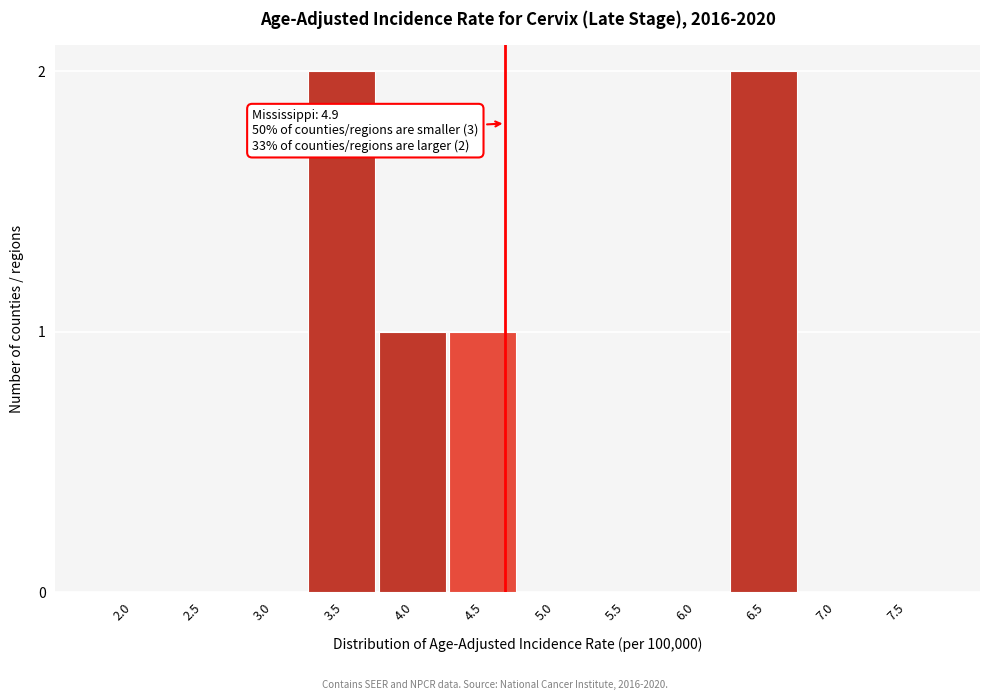

Reading left to right, extract all data points from this chart.

2.0=0	2.5=0	3.0=0	3.5=2	4.0=1	4.5=1	5.0=0	5.5=0	6.0=0	6.5=2	7.0=0	7.5=0